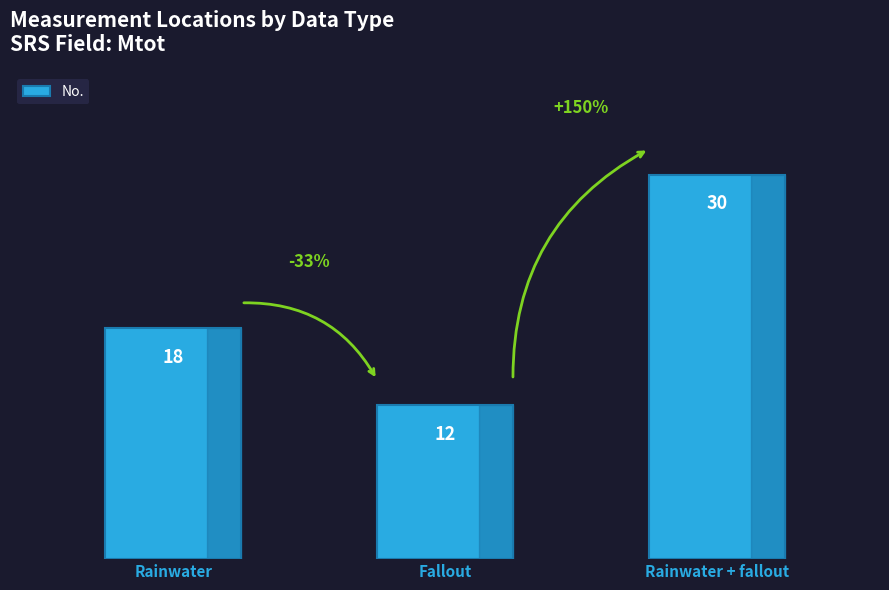

Is it true that the value at Rainwater + fallout is 43?

False